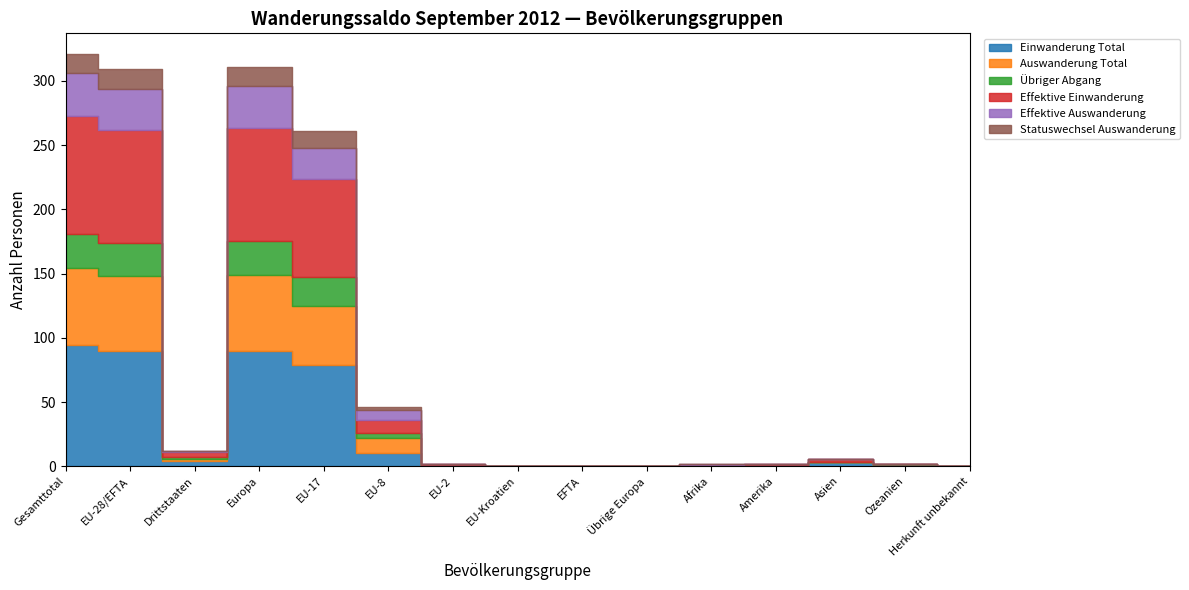

What is the sum of the Einwanderung Total values at EU-28/EFTA and EU-2?

91